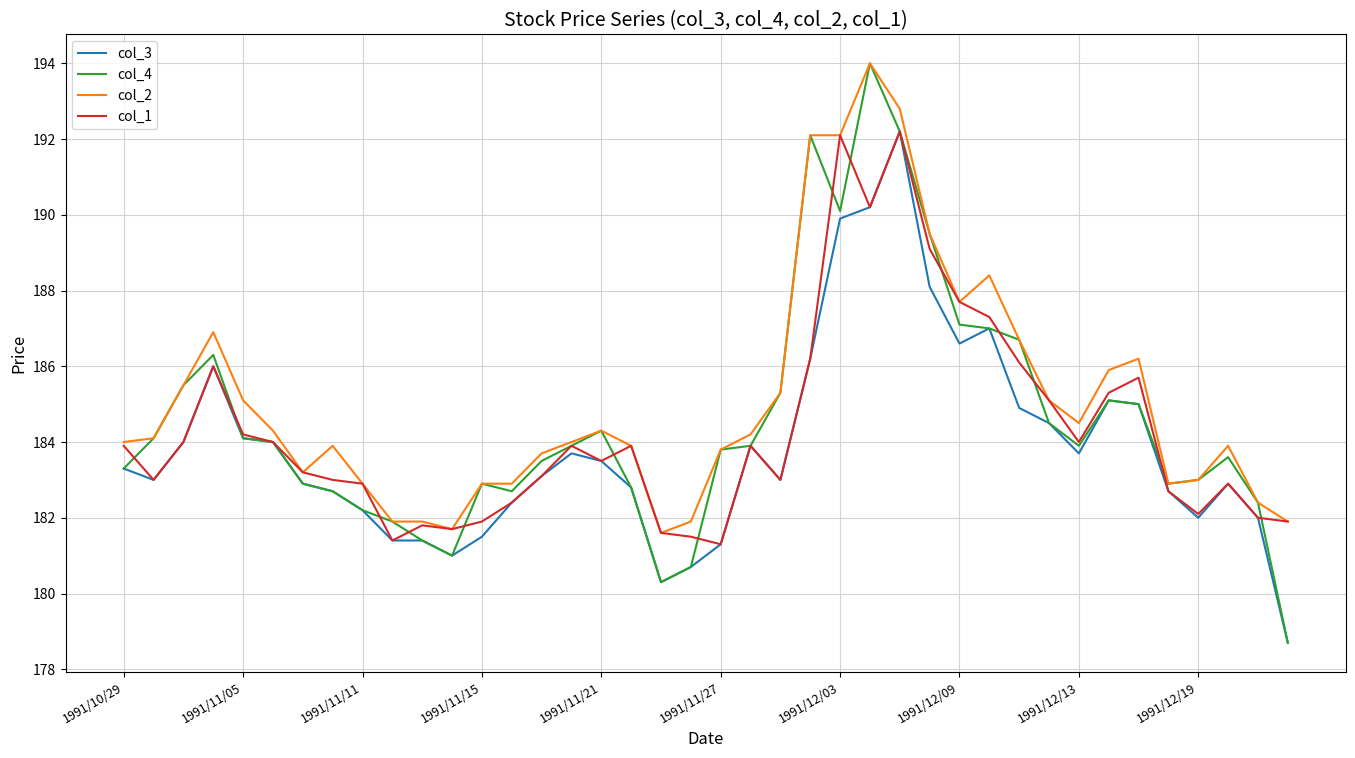

Which series has the largest range (max minus min)?

col_4